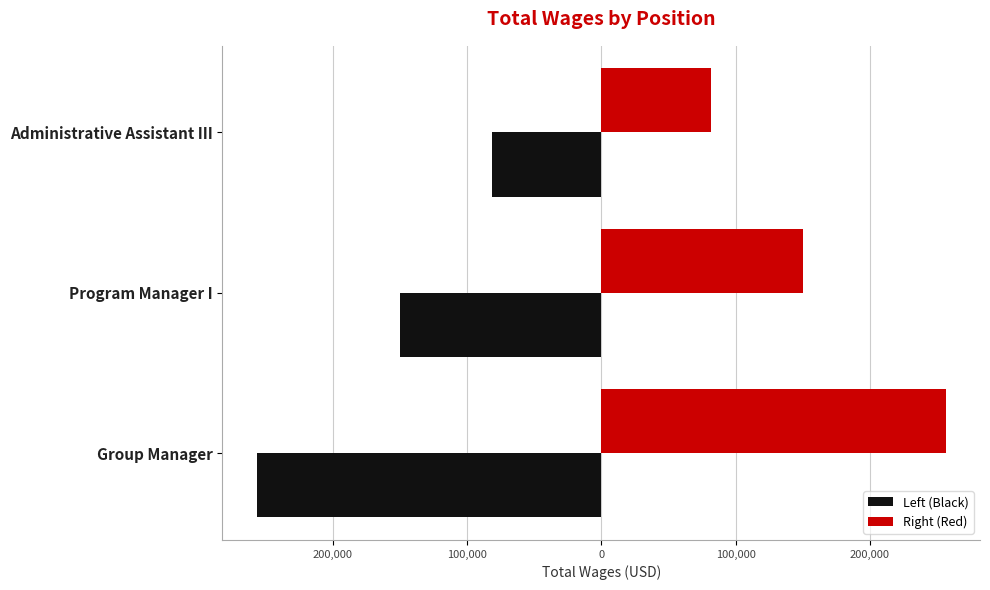

What is the difference between the maximum and minimum values in the Left (Black) series?

174987